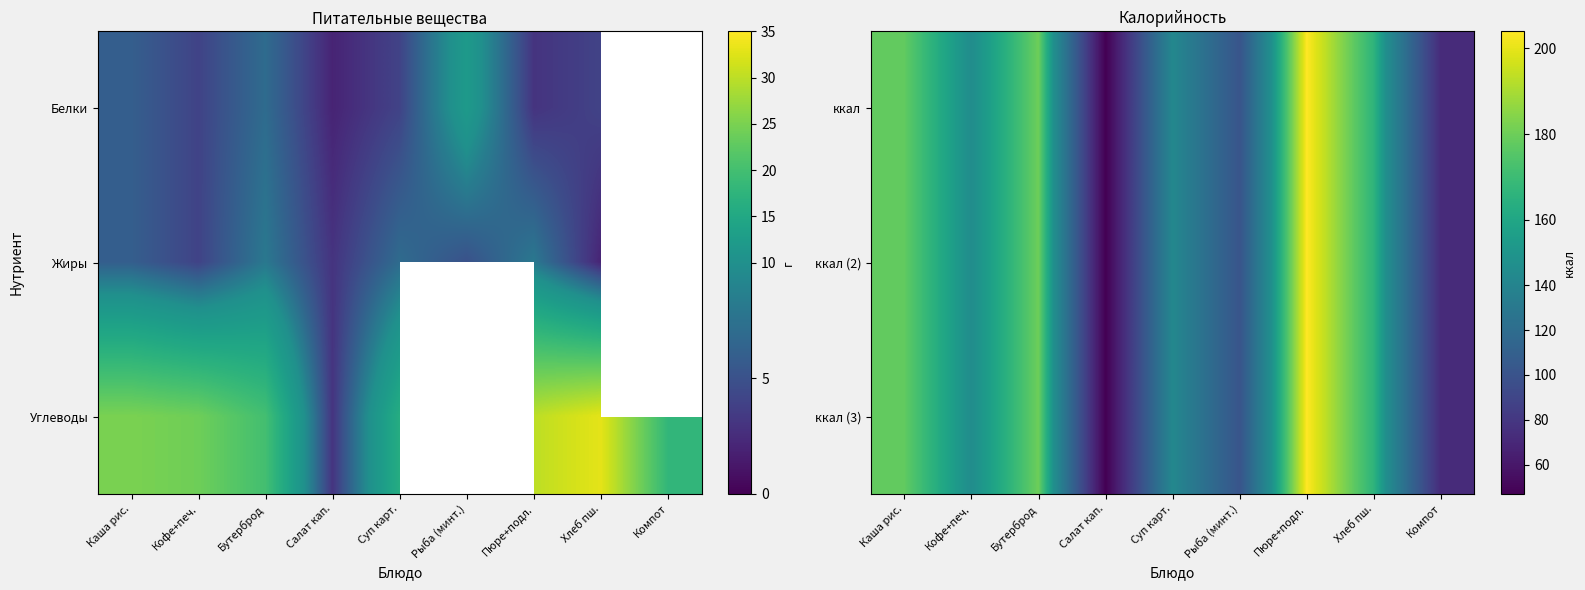

Rank the categories by ккал value from highest to lowest.

Пюре+подл., Бутерброд, Каша рис., Хлеб пш., Кофе+печ., Суп карт., Рыба (минт.), Компот, Салат кап.